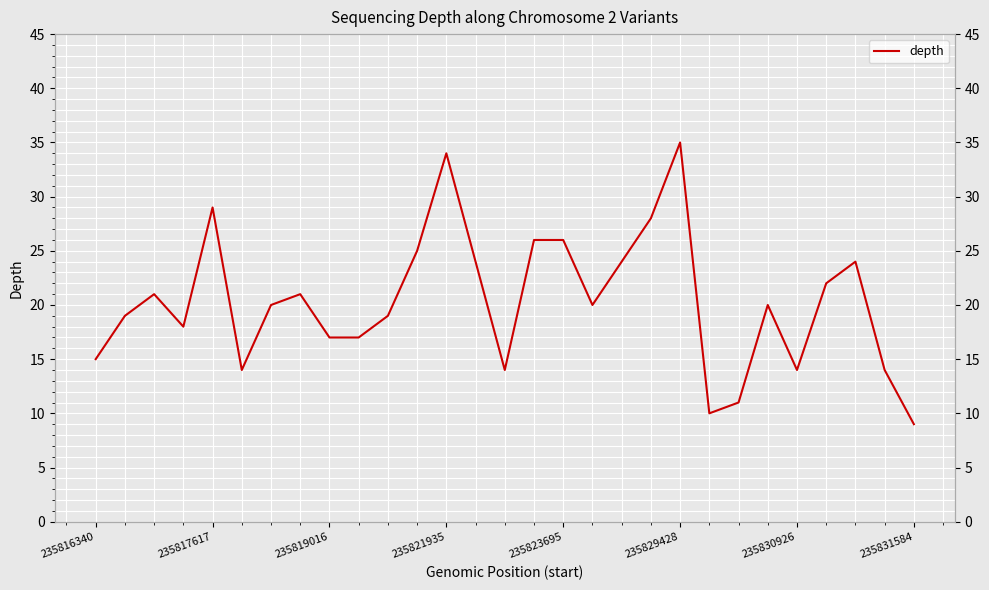

What is the approximate value at 235829428?

35